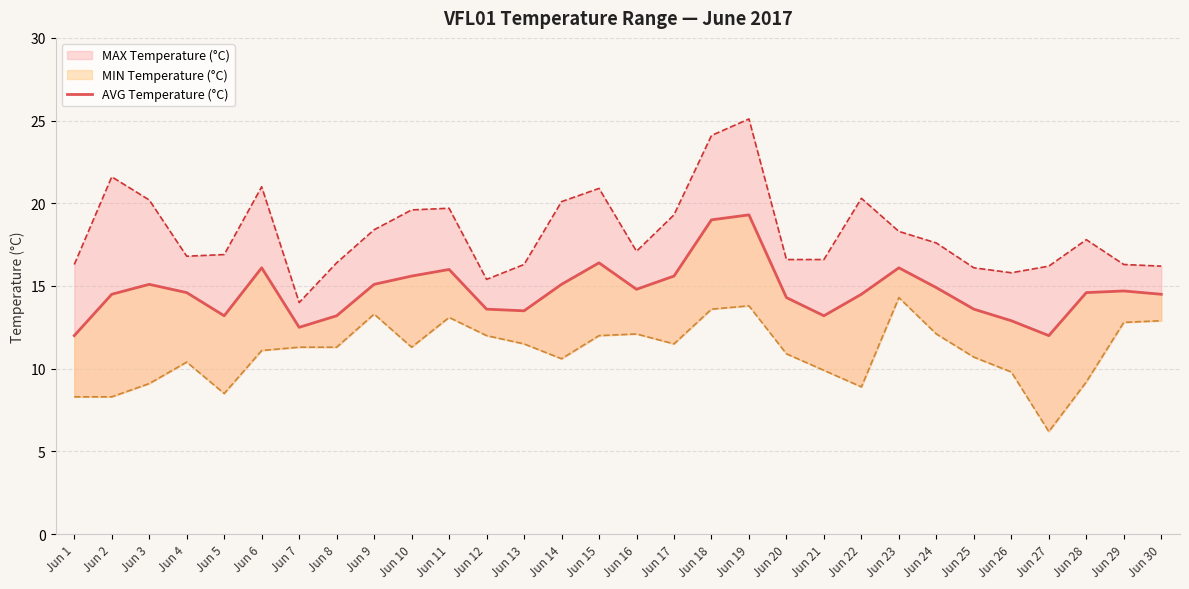

List the labels in order of value, smallest first.

Jun 1, Jun 27, Jun 7, Jun 26, Jun 5, Jun 8, Jun 21, Jun 13, Jun 12, Jun 25, Jun 20, Jun 2, Jun 22, Jun 30, Jun 4, Jun 28, Jun 29, Jun 16, Jun 24, Jun 3, Jun 9, Jun 14, Jun 10, Jun 17, Jun 11, Jun 6, Jun 23, Jun 15, Jun 18, Jun 19